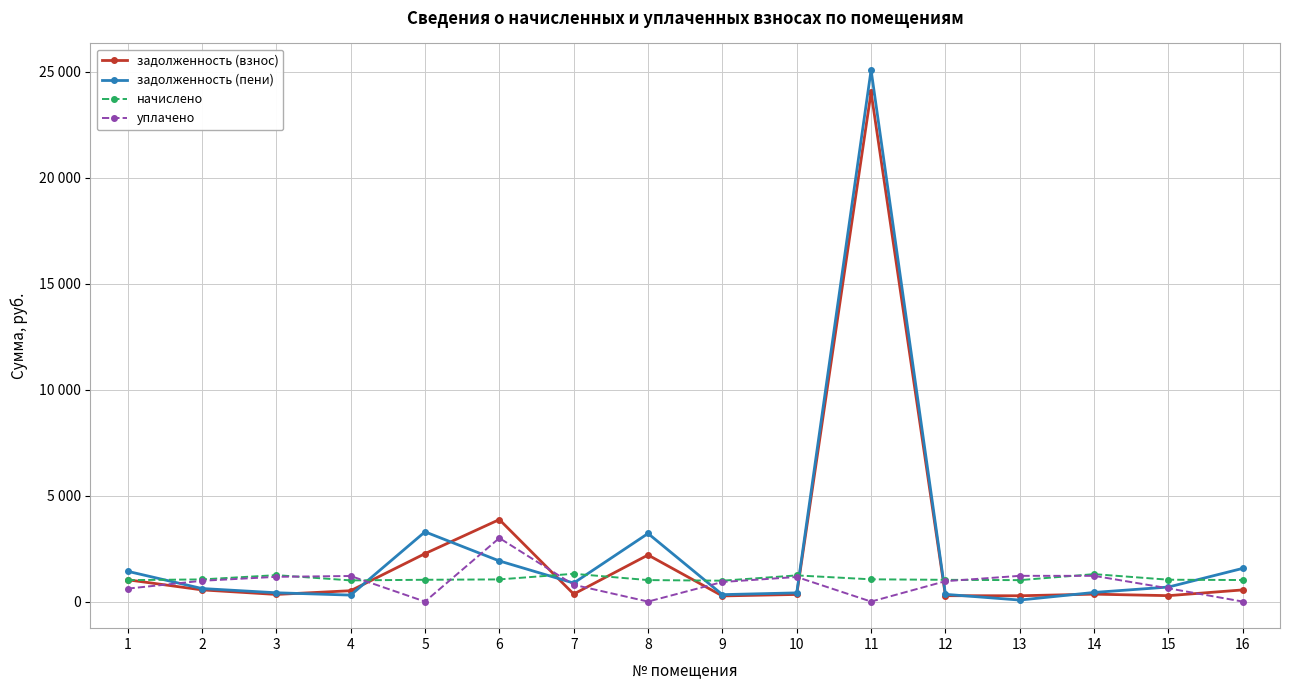

Where is the first local maximum for задолженность (взнос)?

6